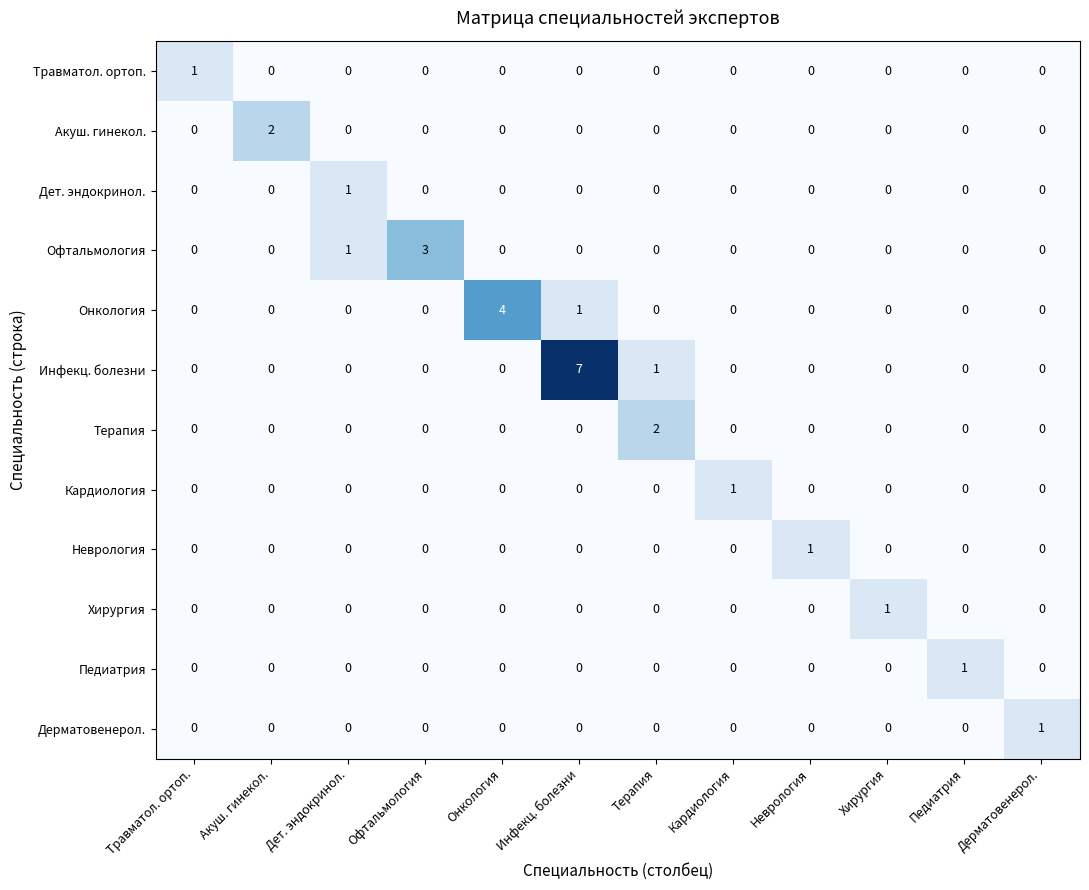

Which category has the highest value in the Офтальмология series?

Офтальмология